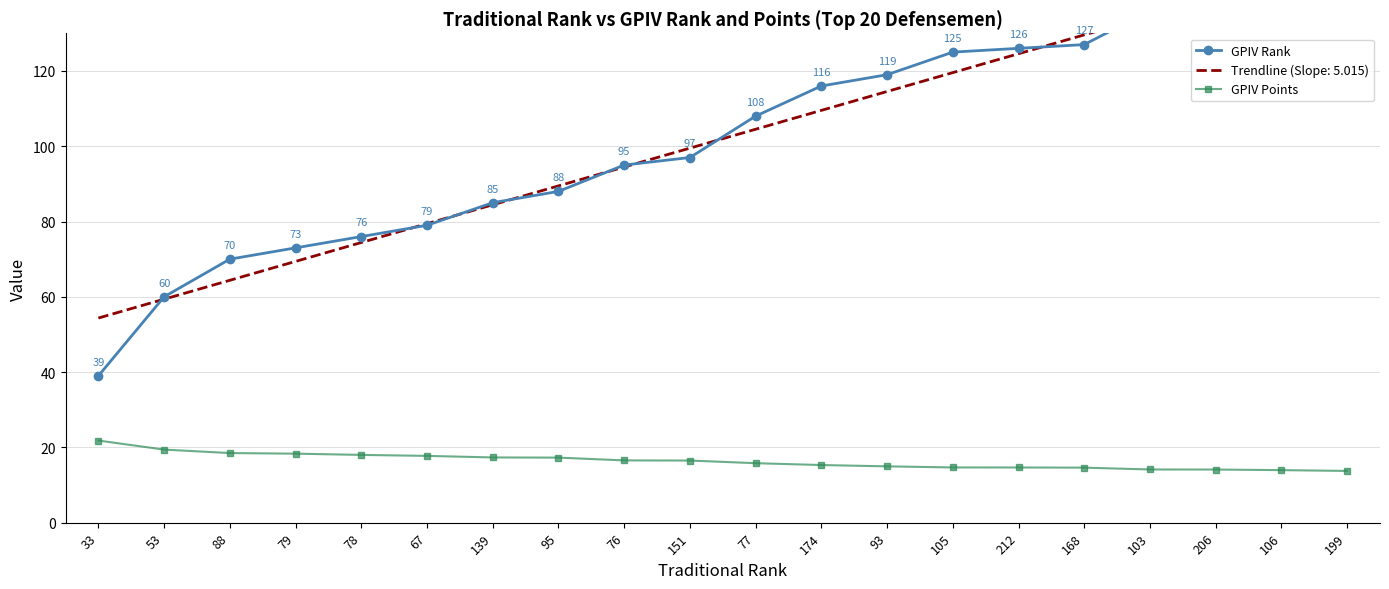

Is this an area chart (filled region under the line)?

No